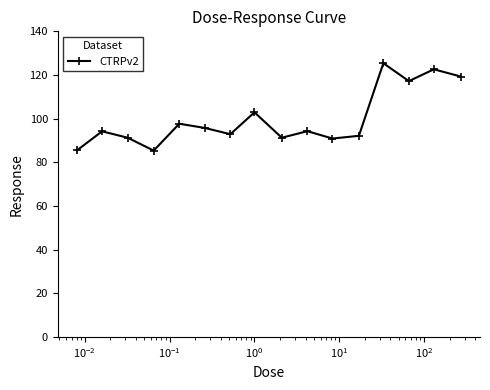

What is the difference between the maximum and minimum values?

40.0